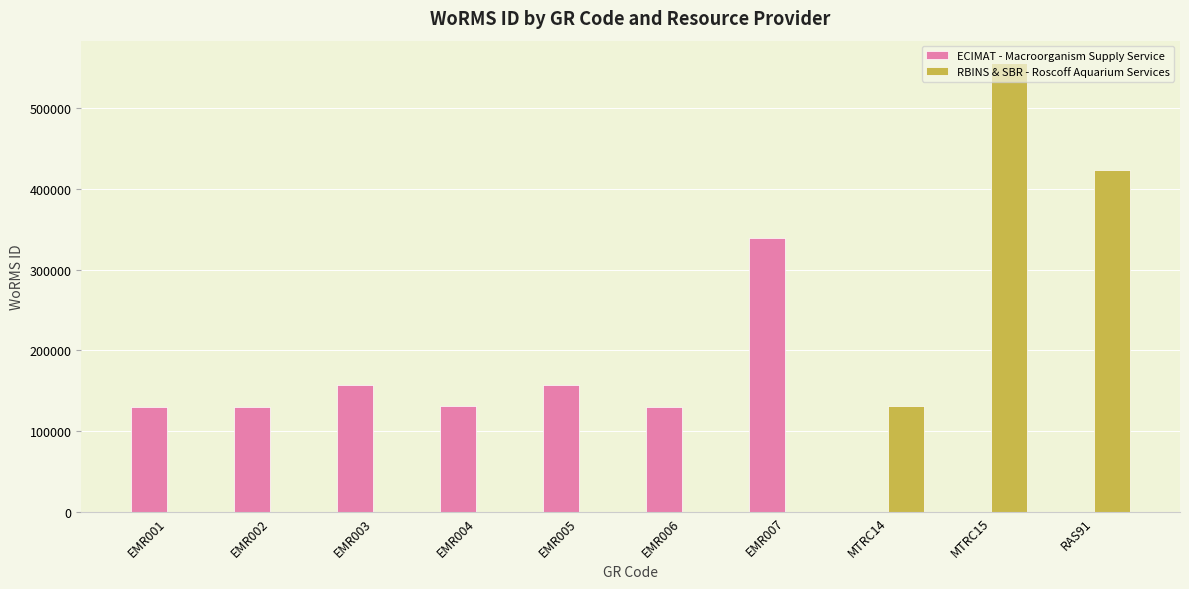

What is the sum of all ECIMAT - Macroorganism Supply Service values?

1176341